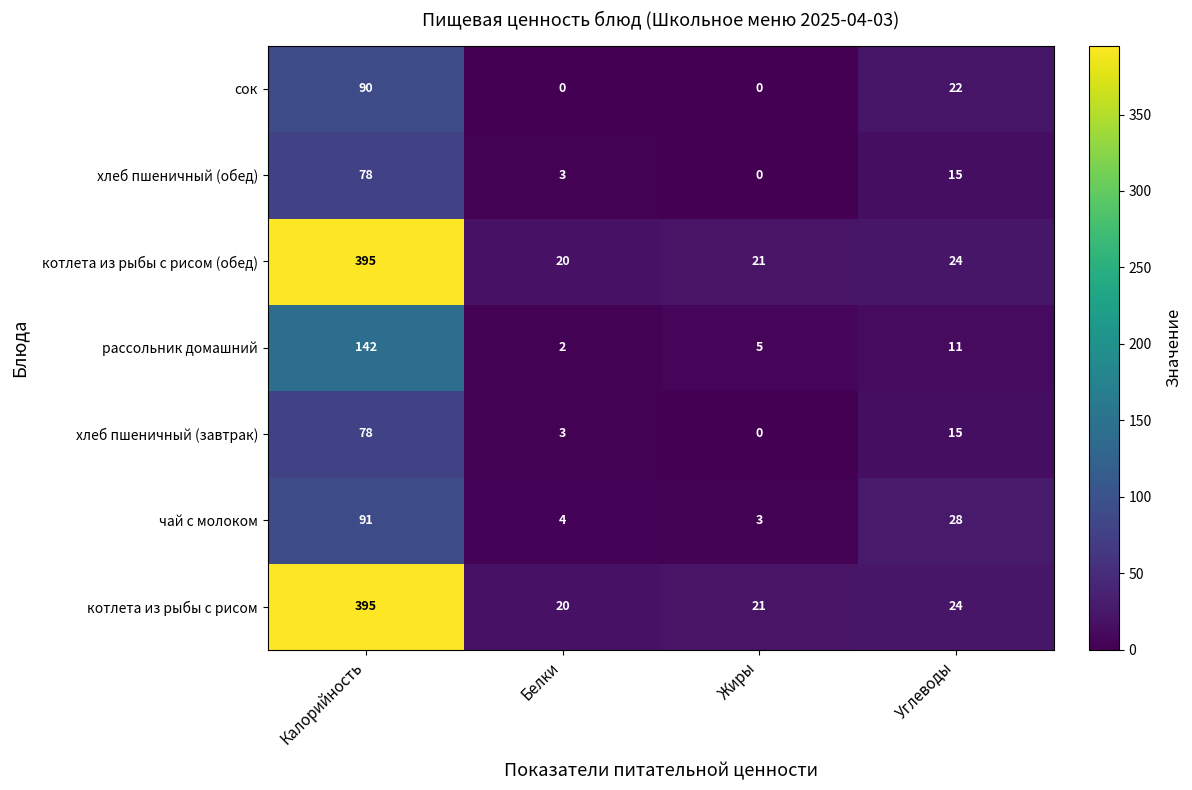

Reading right to left, what are all the values shown in this chart?

сок: Углеводы=22	Жиры=0	Белки=0	Калорийность=90
хлеб пшеничный (обед): Углеводы=15	Жиры=0	Белки=3	Калорийность=78
котлета из рыбы с рисом (обед): Углеводы=24	Жиры=21	Белки=20	Калорийность=395
рассольник домашний: Углеводы=11	Жиры=5	Белки=2	Калорийность=142
хлеб пшеничный (завтрак): Углеводы=15	Жиры=0	Белки=3	Калорийность=78
чай с молоком: Углеводы=28	Жиры=3	Белки=4	Калорийность=91
котлета из рыбы с рисом: Углеводы=24	Жиры=21	Белки=20	Калорийность=395